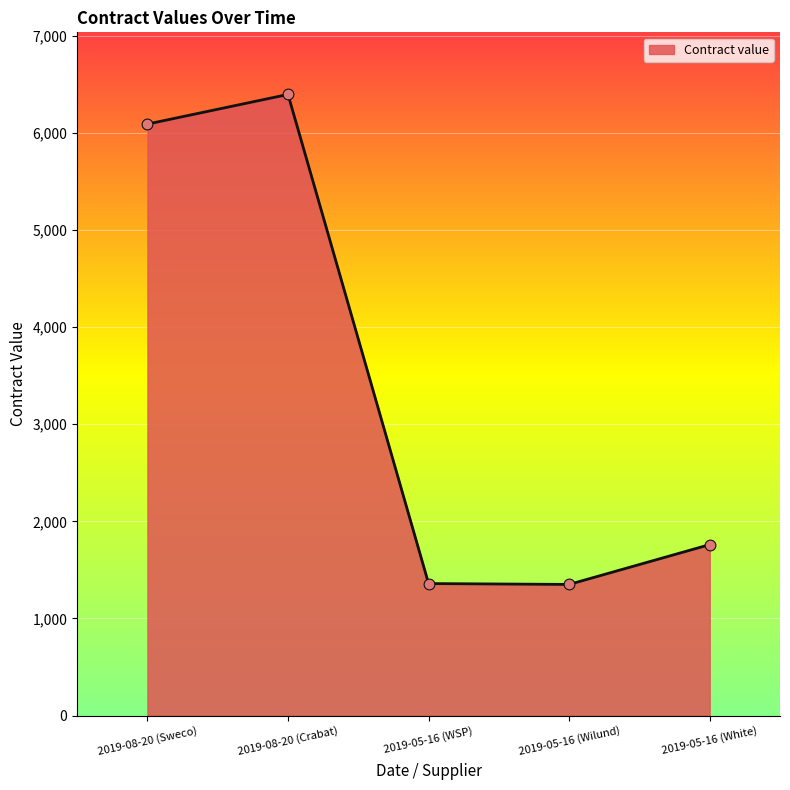

What is the change in value from 2019-08-20 (Sweco) to 2019-05-16 (WSP)?

-4731